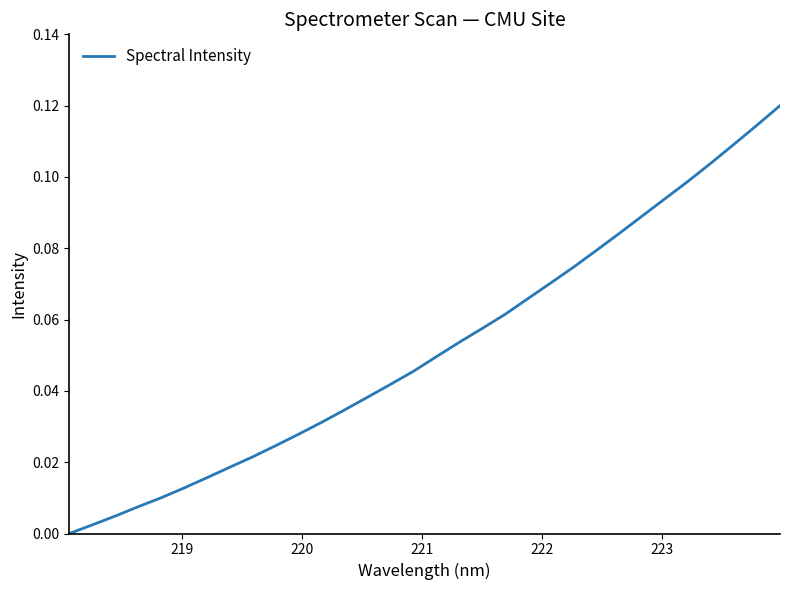

Does the chart have visible grid lines?

No